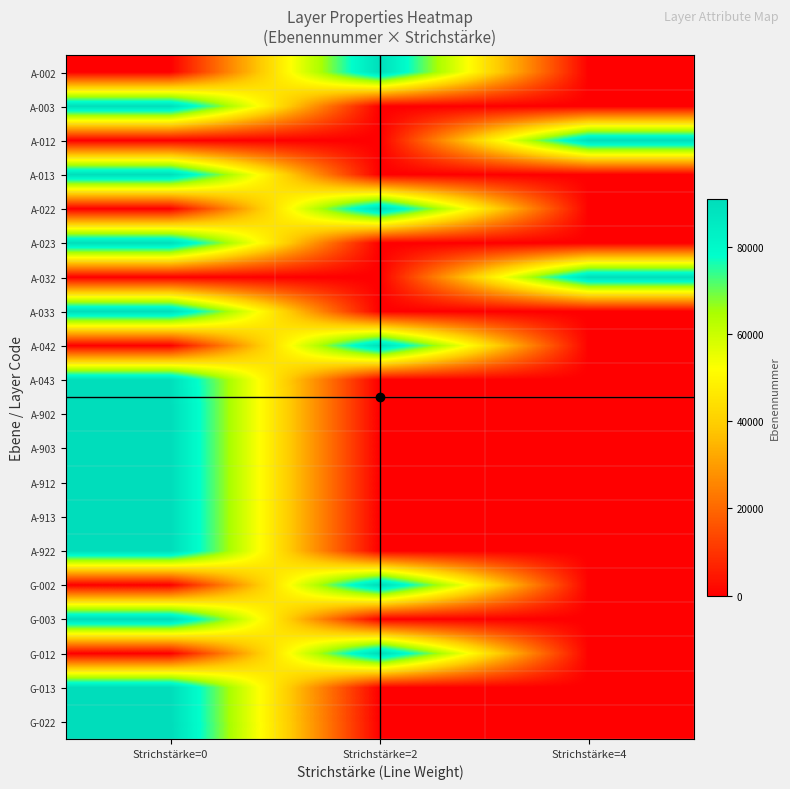

At which category does the chart reach its peak across all series?

Strichstärke=0